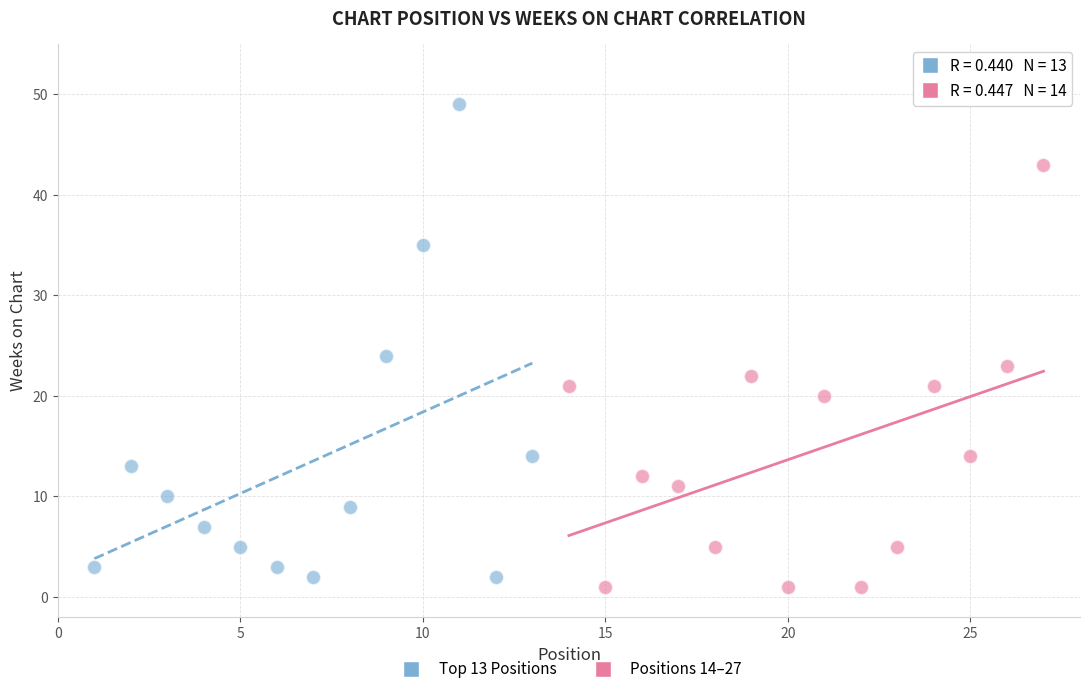

Which series contains the highest Y value?

Top 13 Positions